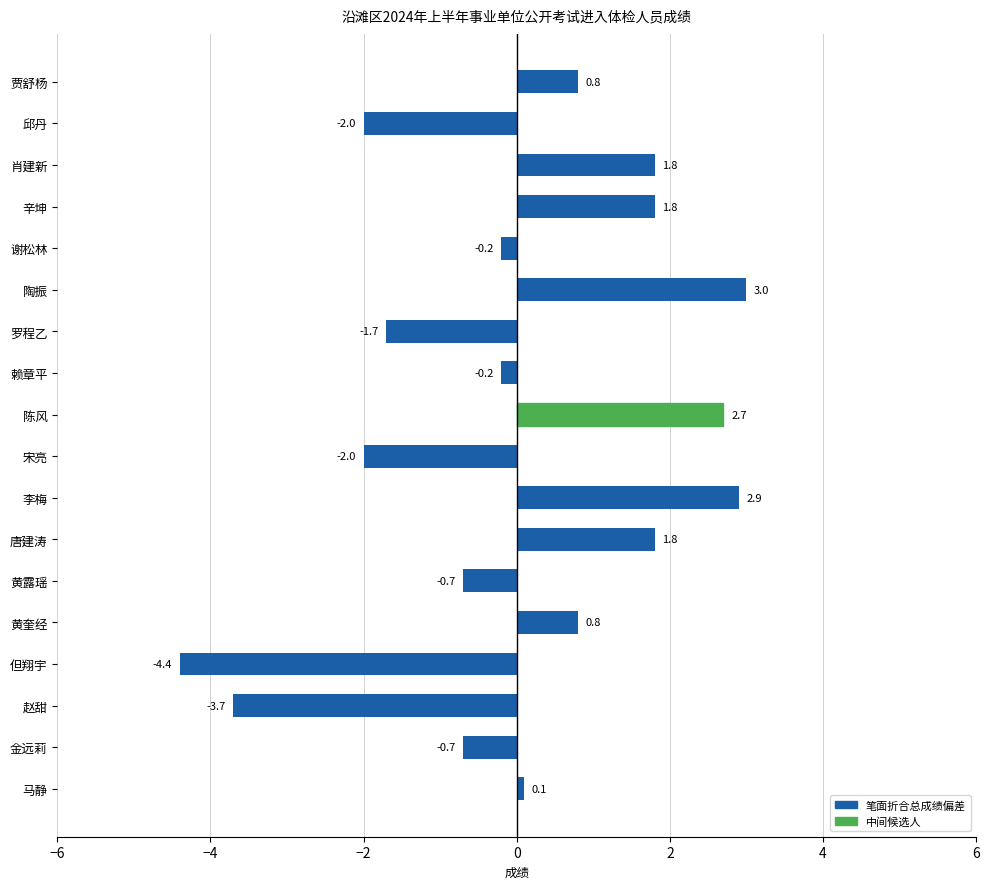

How many positive values are there?

9